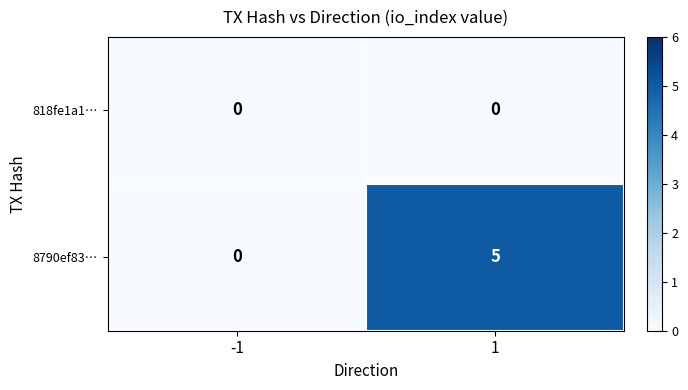

True or false: 8790ef83… has a value of 2 at 1.

False